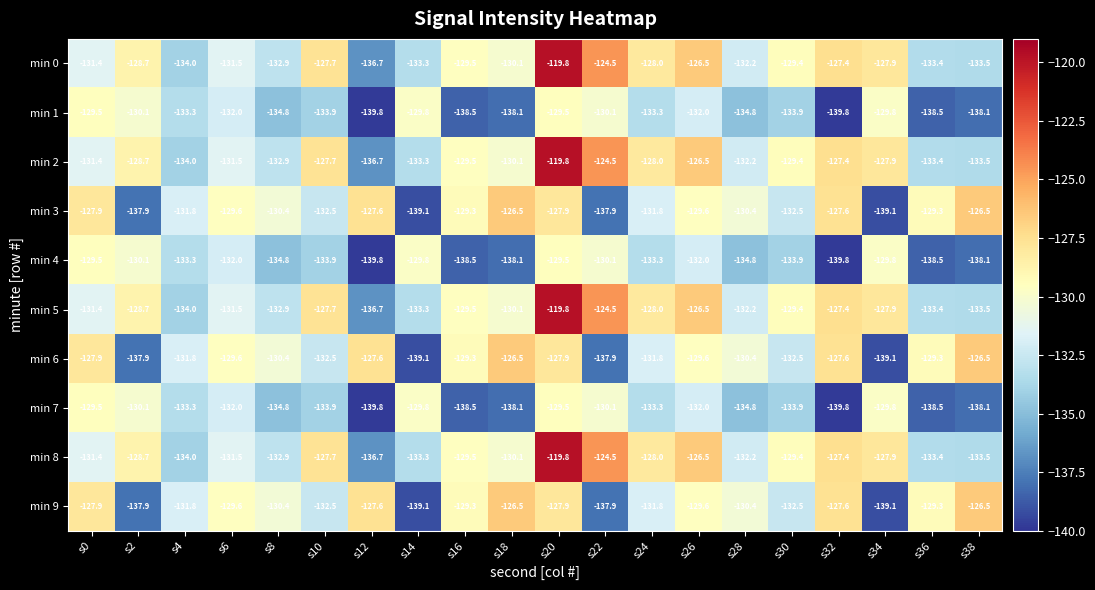

What is the total value across all series at s26?

-1290.8